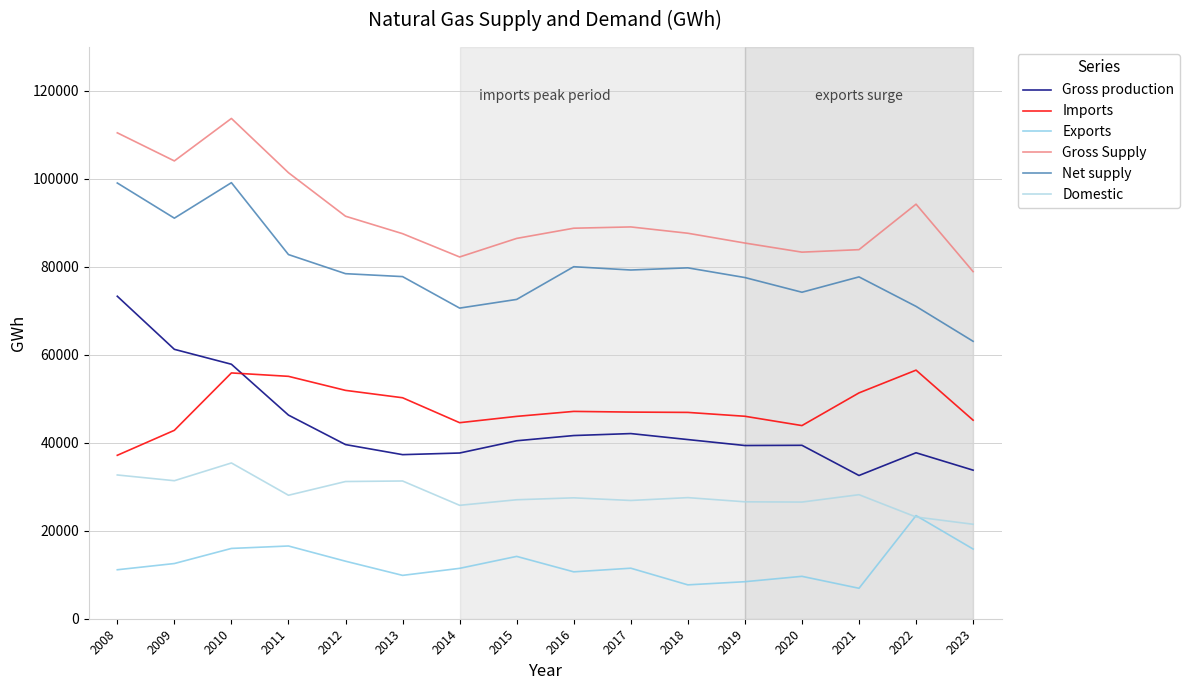

How many values in the Imports series exceed 46985?

8